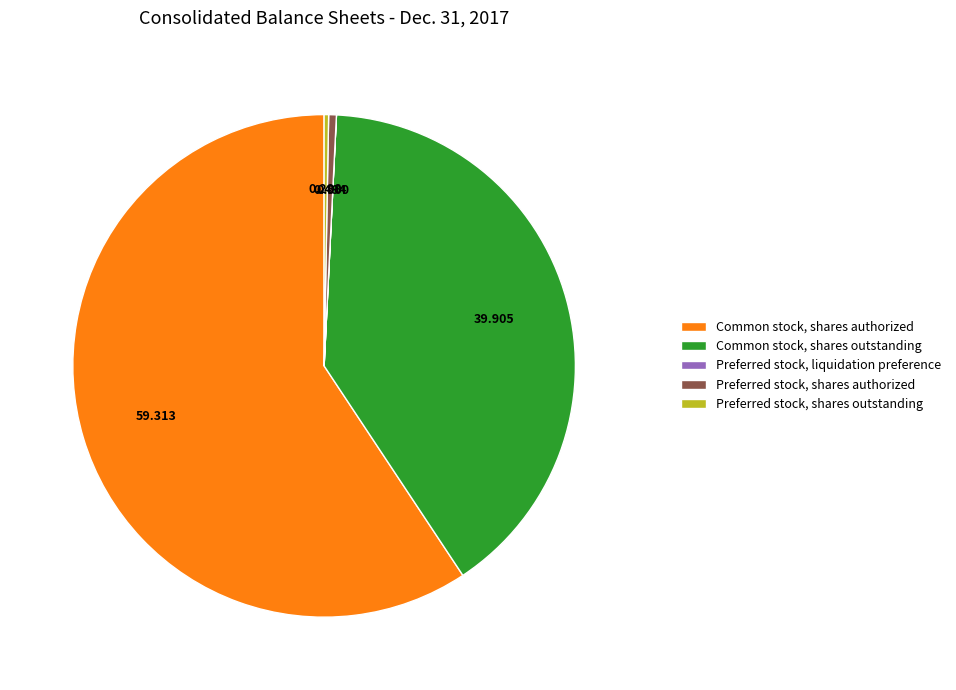

Is it true that Common stock, shares authorized is 59% of the pie?

True